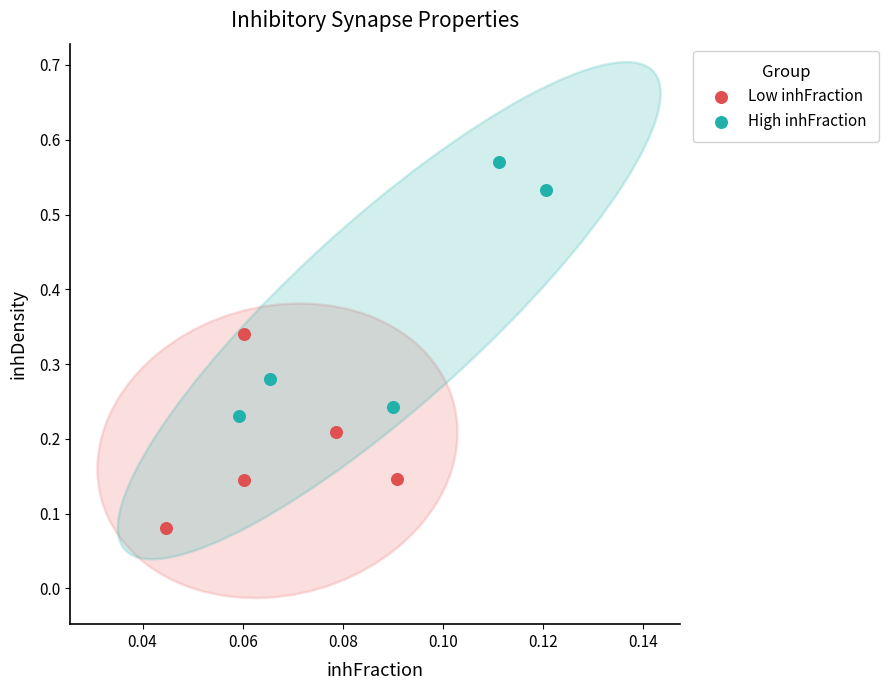

Which series contains the highest Y value?

High inhFraction